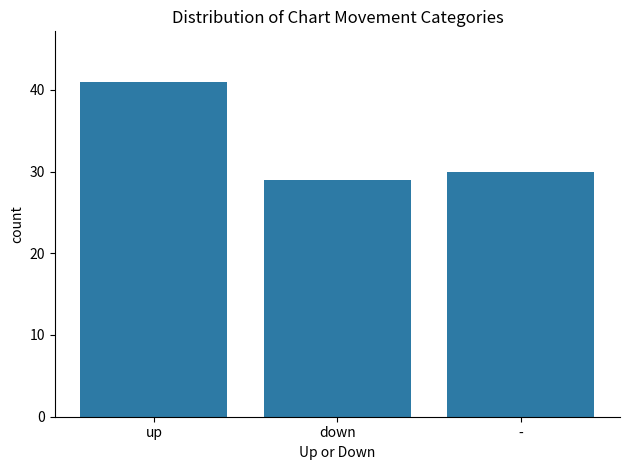

Reading left to right, list all the values displayed in this chart.

up=41	down=29	-=30